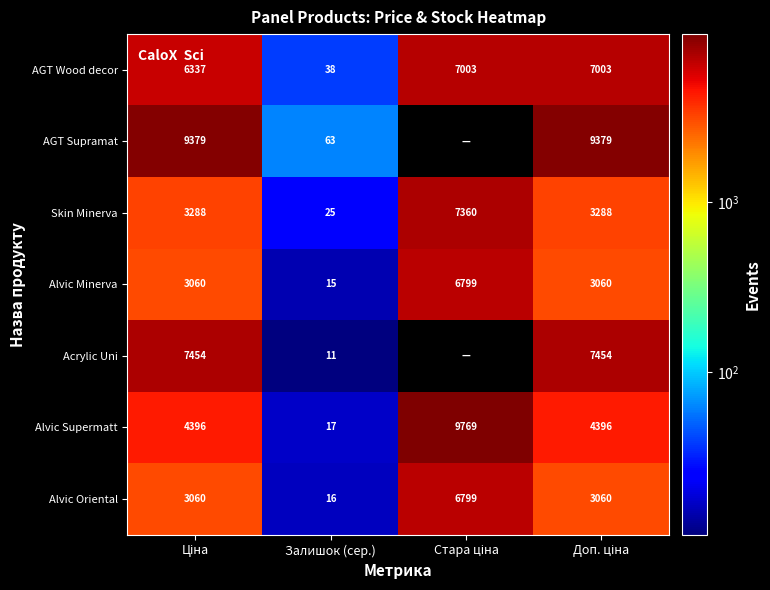

What is the approximate value of Alvic Minerva at Залишок (сер.), to the nearest 10?

20